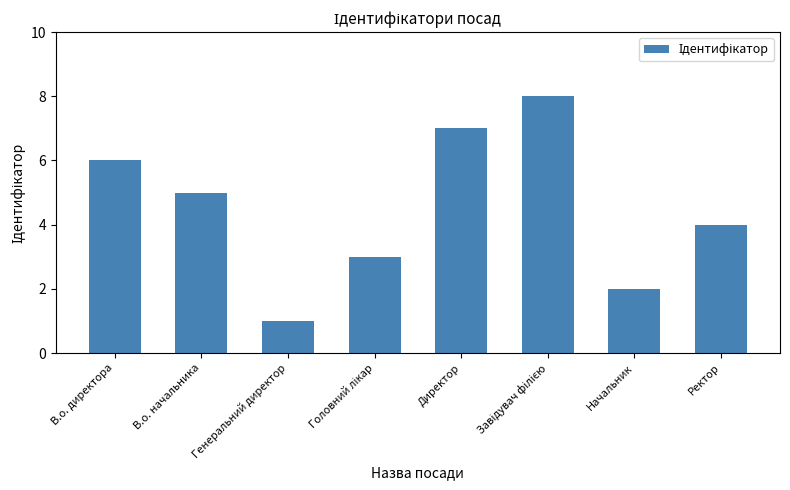

What is the difference between the maximum and second lowest values?

6